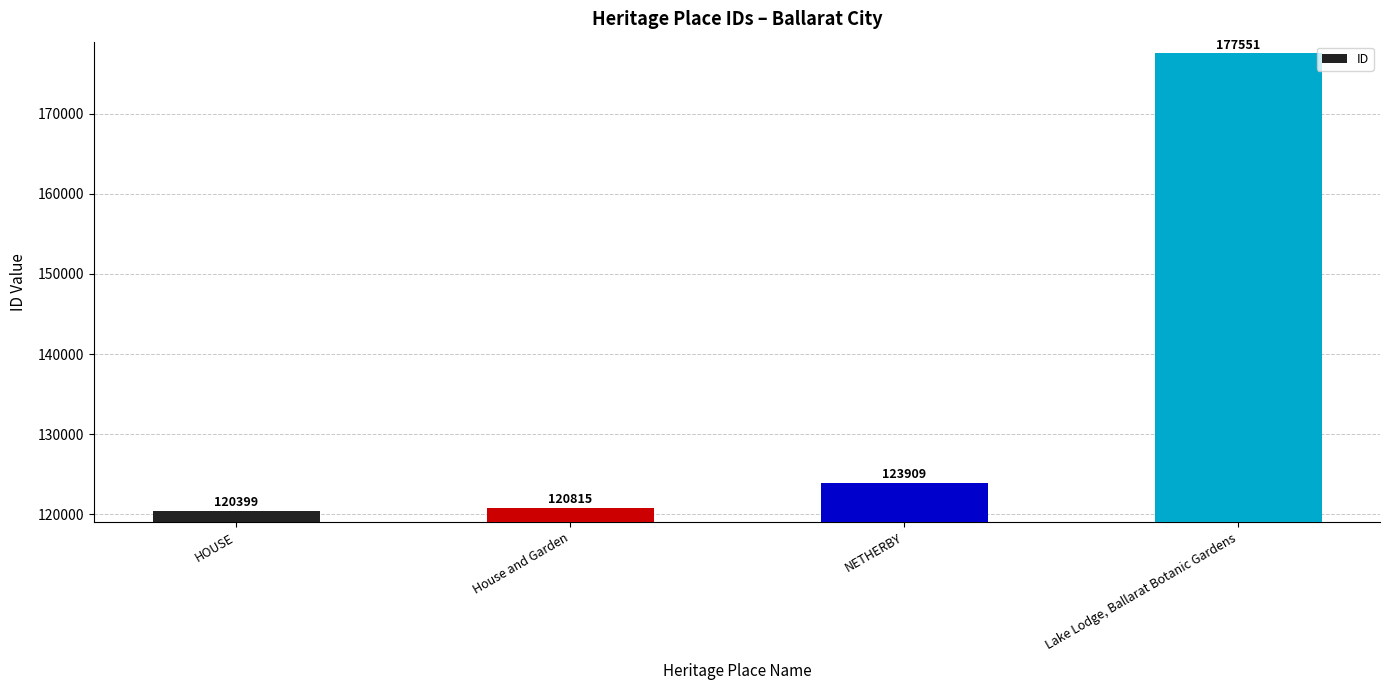

List the labels in order of value, largest first.

Lake Lodge, Ballarat Botanic Gardens, NETHERBY, House and Garden, HOUSE